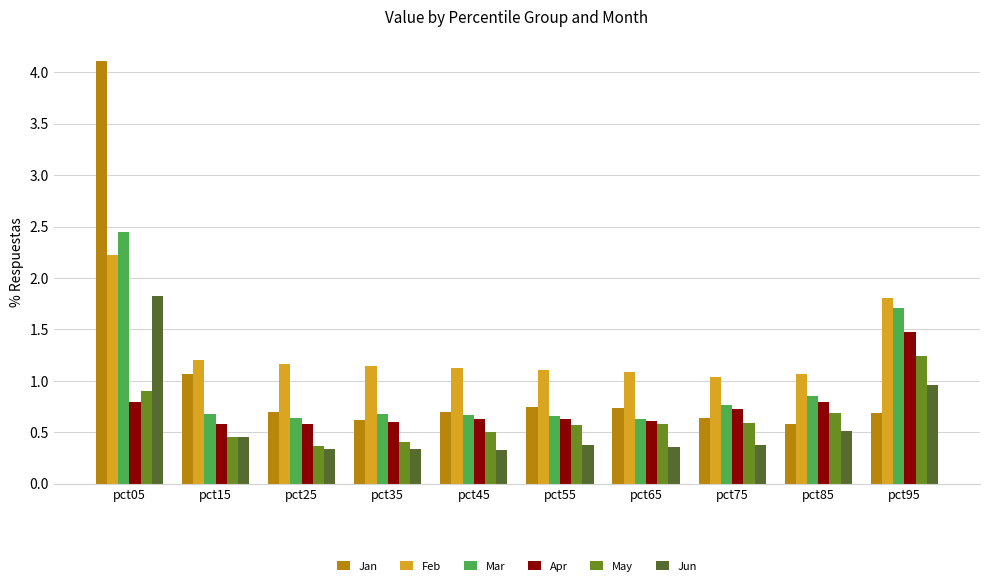

What is the sum of the Apr values at pct05 and pct45?

1.4